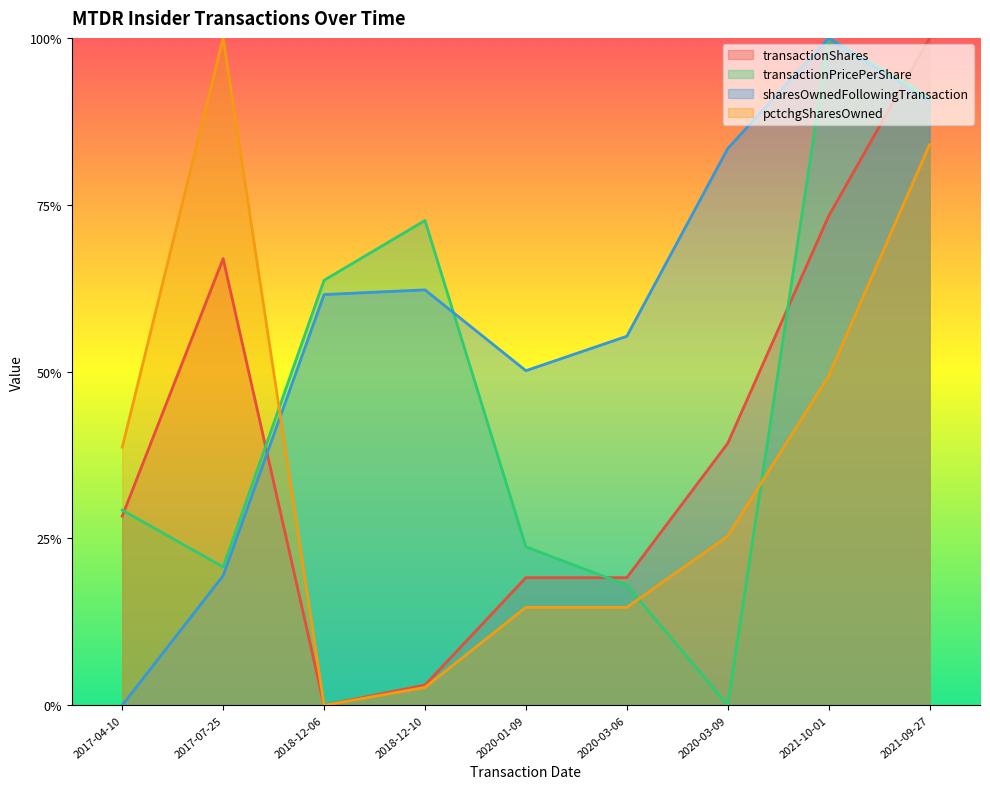

What is the label of the 5th point from the left?

2020-01-09